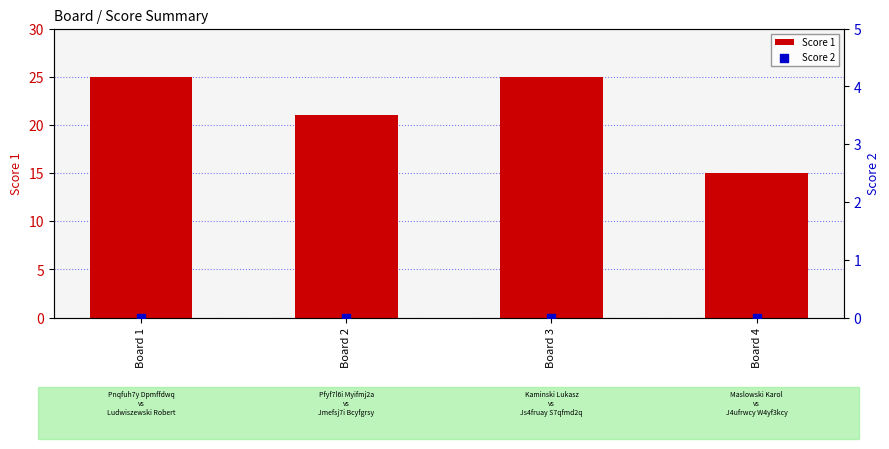

Which series reaches the minimum Y coordinate?

Score 2